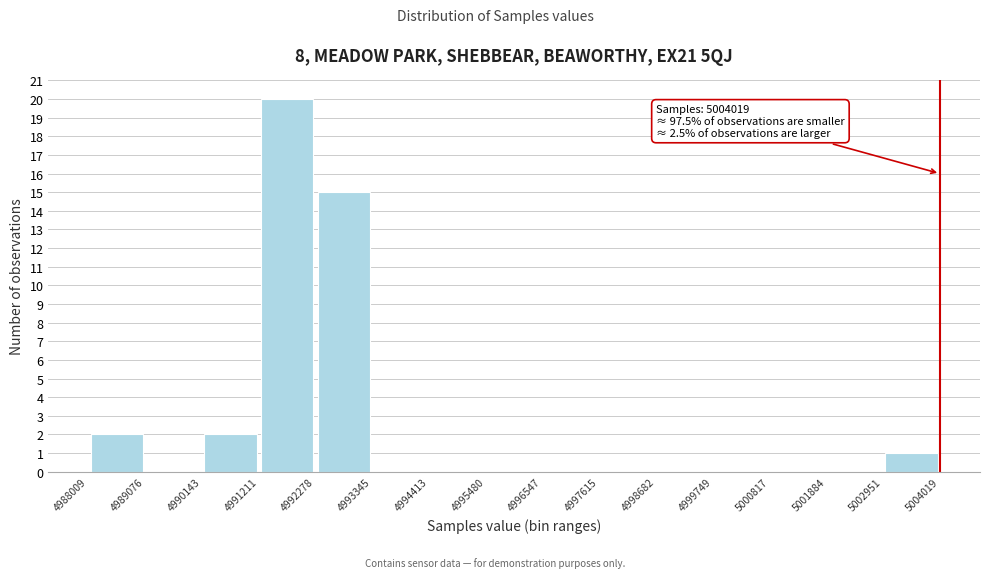

Over which range of the x-axis is the bar tallest?

4991211 to 4992278